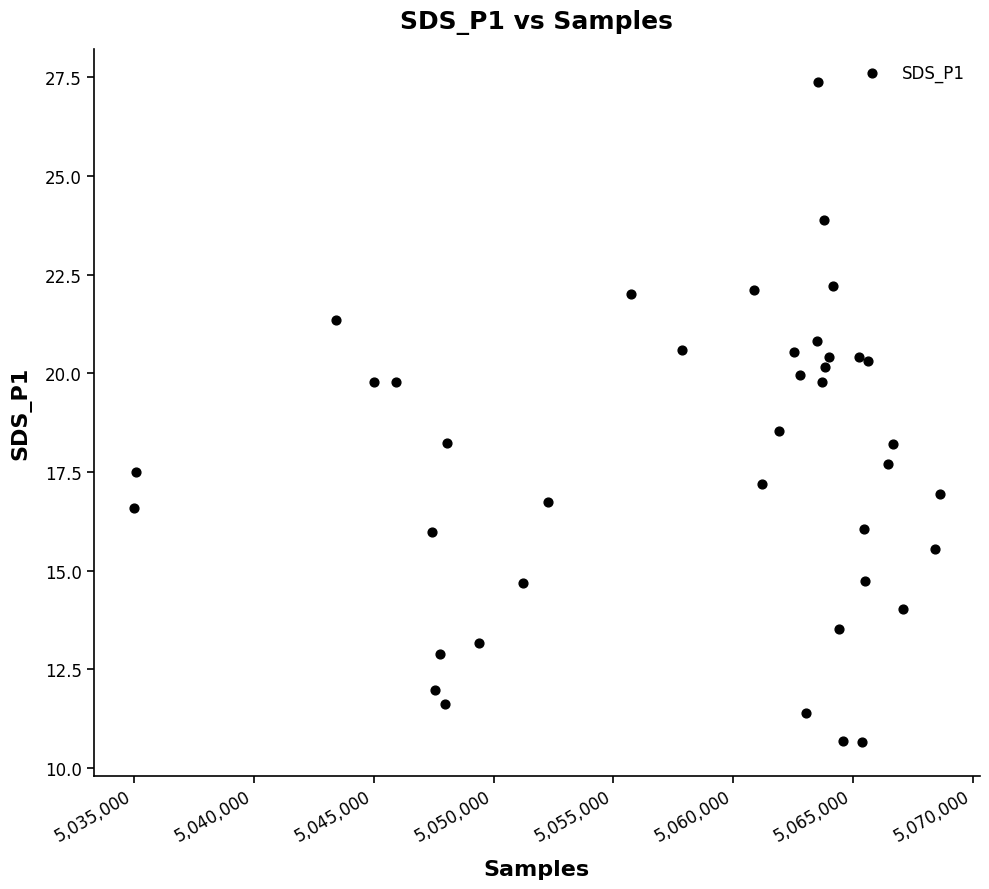

What is the range of Y values (max minus min)?

16.7